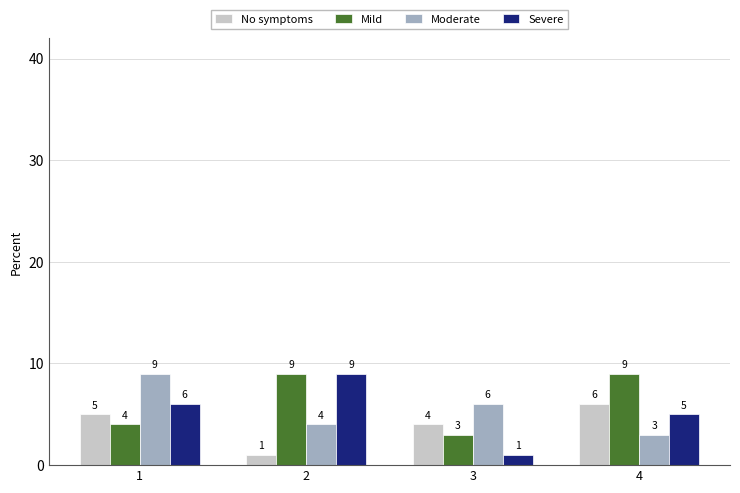

Are the bars horizontal?

No